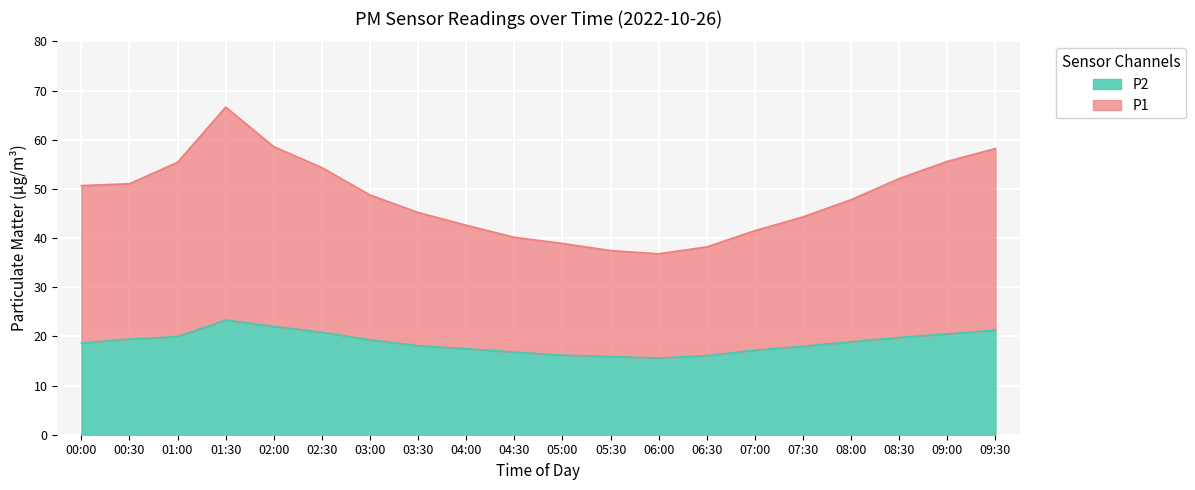

How many interior local valleys does the P1 series have?

1